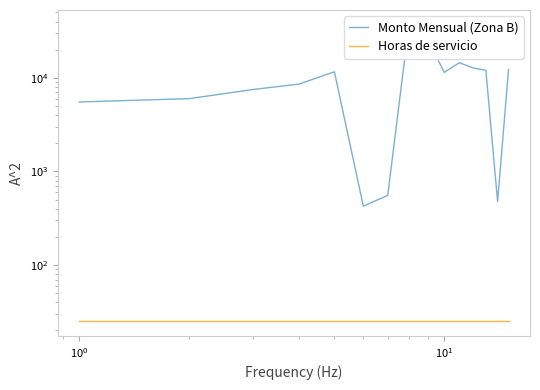

What is the sum of all Monto Mensual (Zona B) values?

166465.0